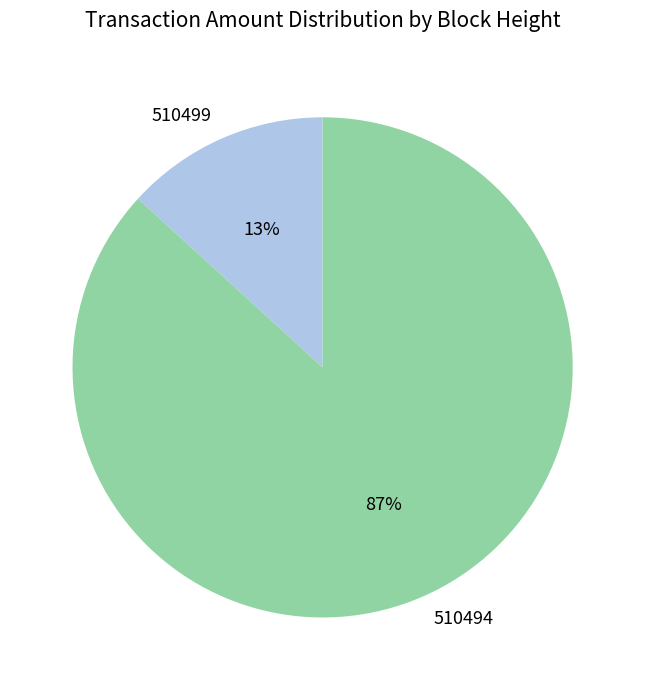

Which has a higher value, 510499 or 510494?

510494